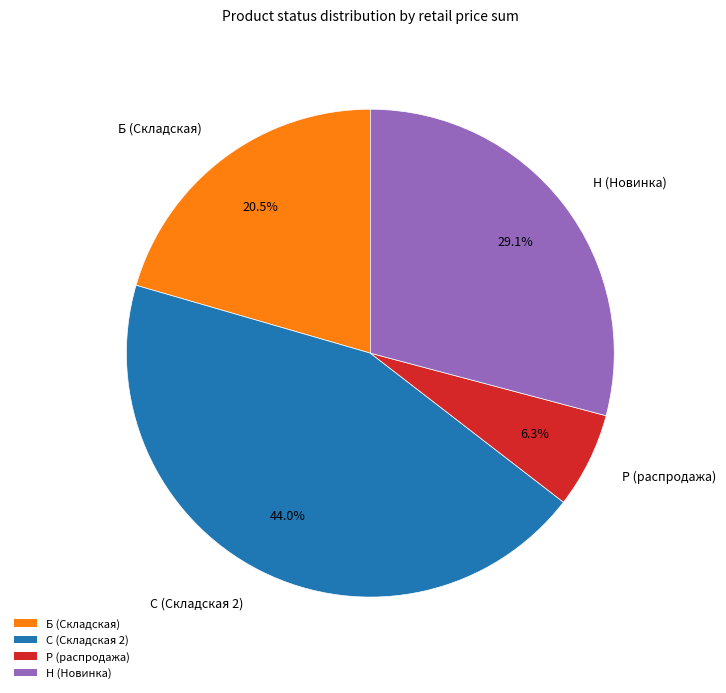

Is there any slice that represents more than half of the pie?

No